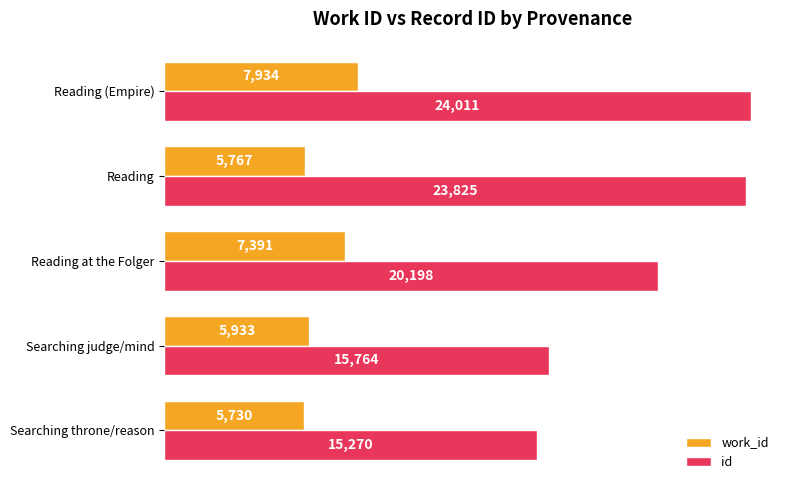

What is the spread (max minus min) of values at Reading at the Folger?

12807